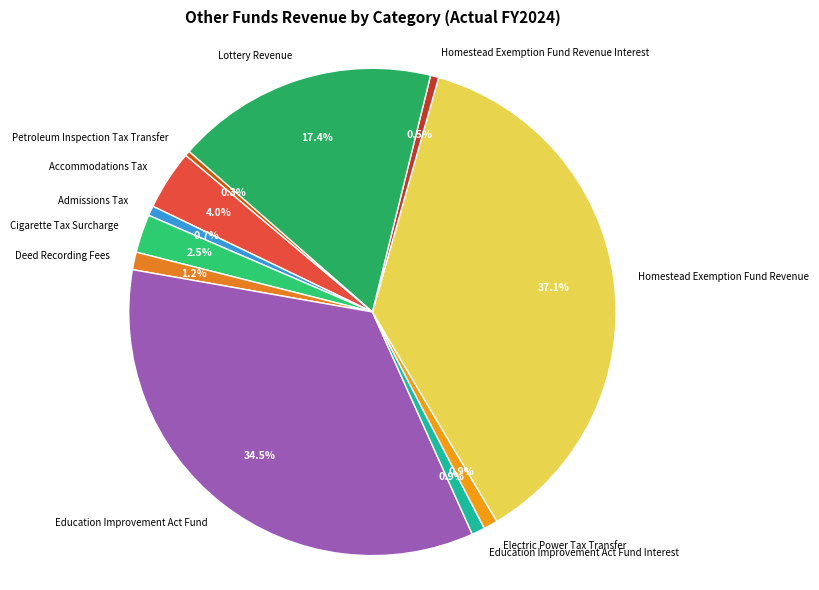

True or false: Lottery Revenue accounts for 7% of the total.

False